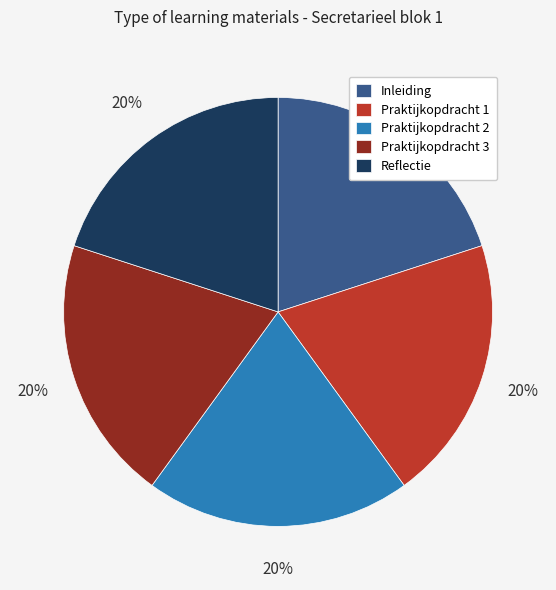

Does Inleiding represent more than half of the total?

No